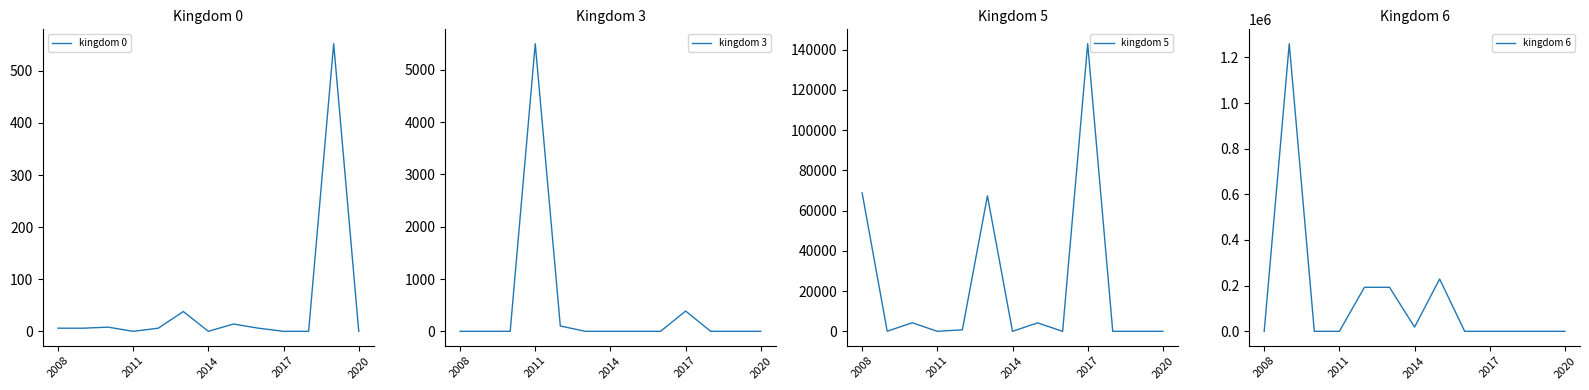

Reading right to left, list all the values displayed in this chart.

kingdom 0: 0	552	0	0	6	14	0	38	6	0	8	6	6
kingdom 3: 0	0	0	388	0	0	0	0	102	5501	0	0	0
kingdom 5: 0	0	0	143004	0	4204	0	67376	767	0	4259	59	68830
kingdom 6: 0	0	0	0	0	229202	18517	192929	192929	0	0	1259709	0